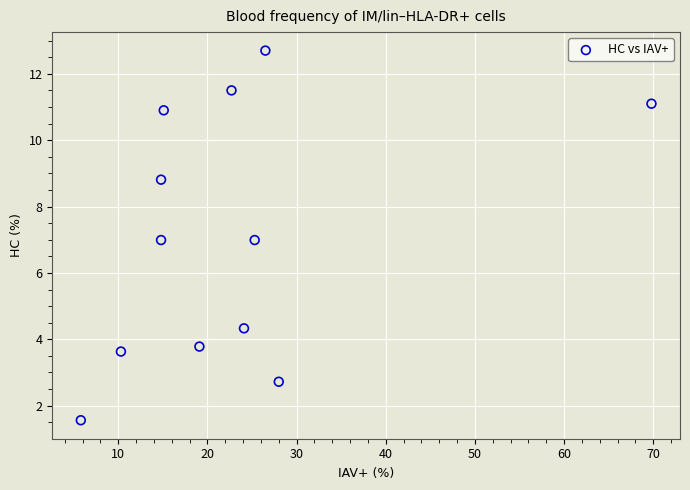

What is the average X value?

23.0